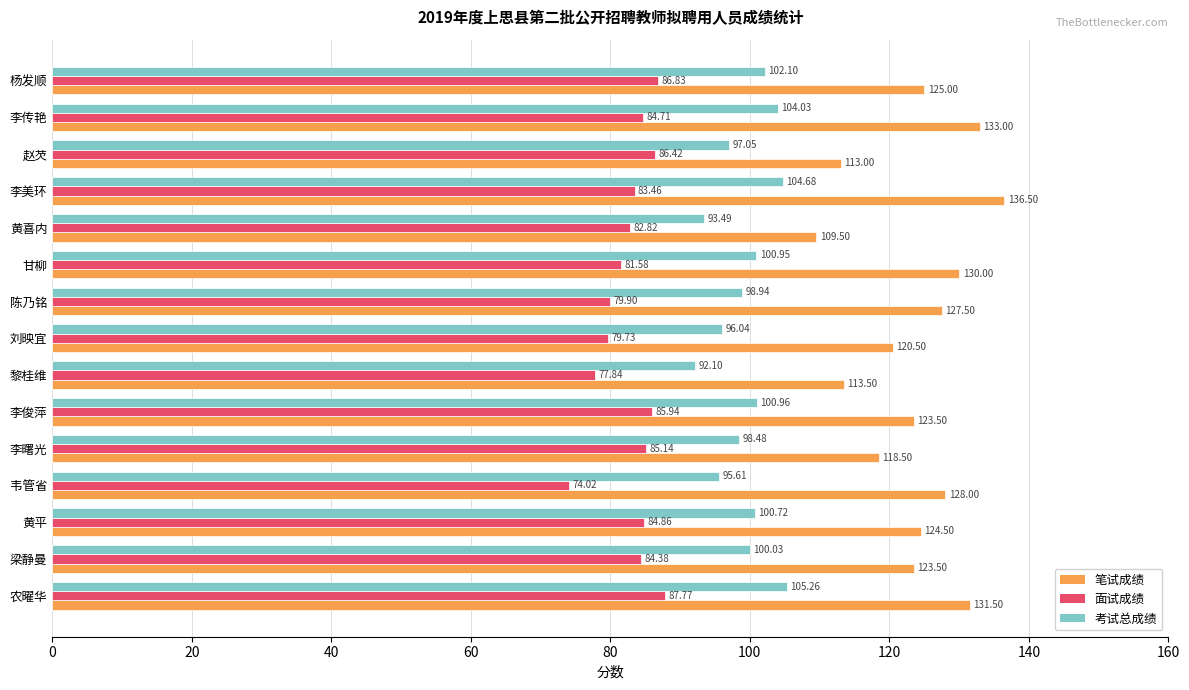

What is the sum of all 面试成绩 values?

1245.4